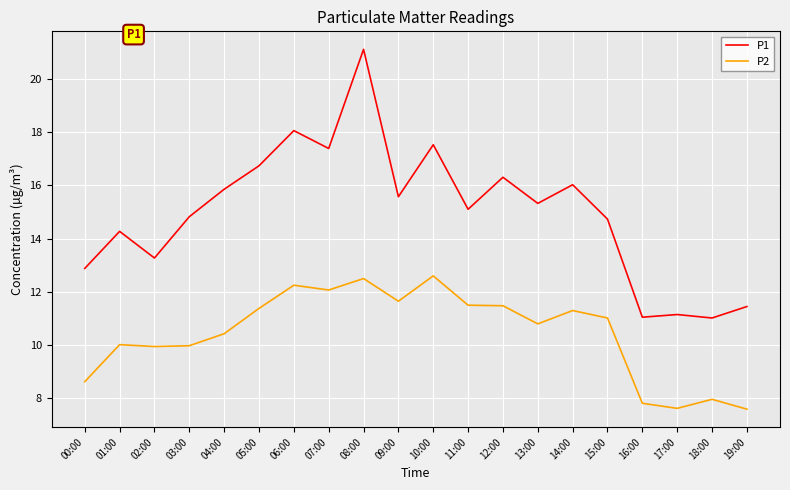

At how many categories does at least one series exceed 17?

4